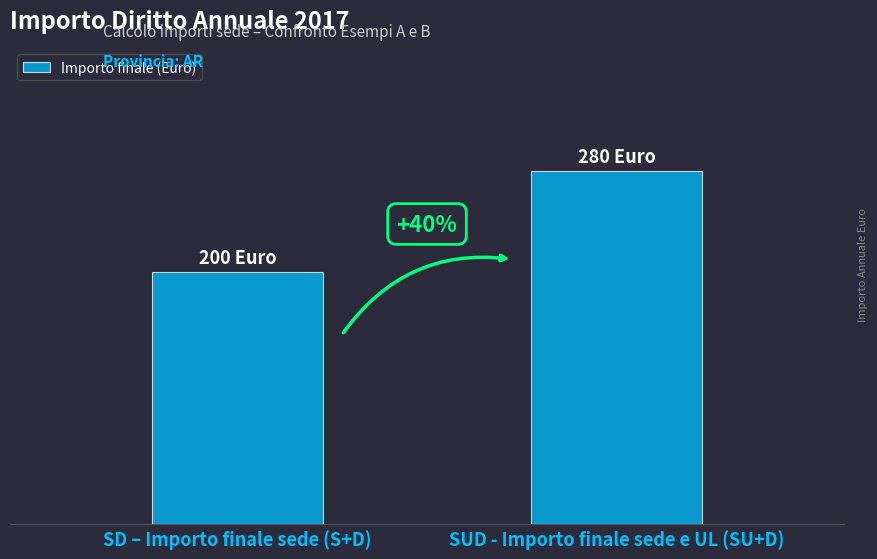

Does the chart contain any negative values?

No